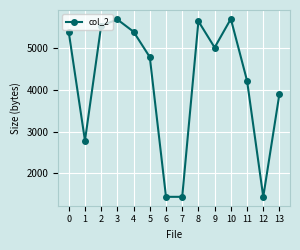

Between 11 and 5, which is larger?

5